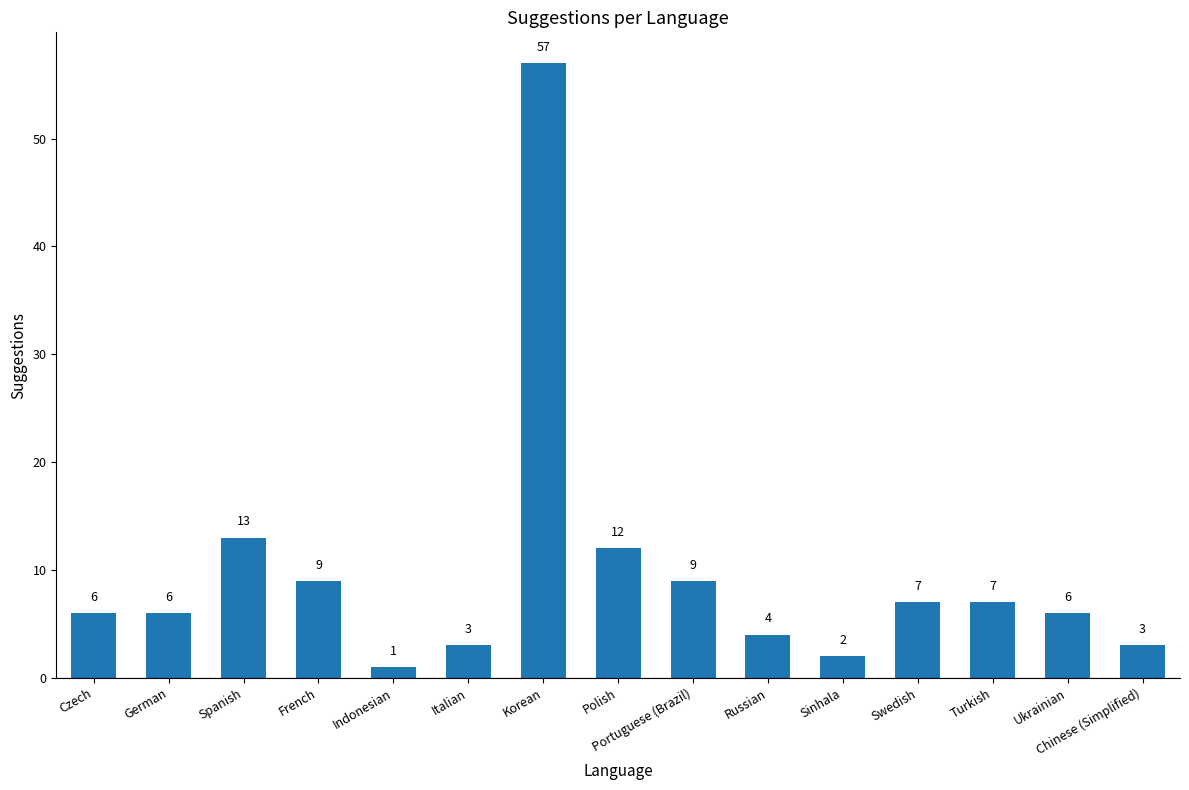

Reading right to left, transcribe all the data shown in this chart.

3	6	7	7	2	4	9	12	57	3	1	9	13	6	6